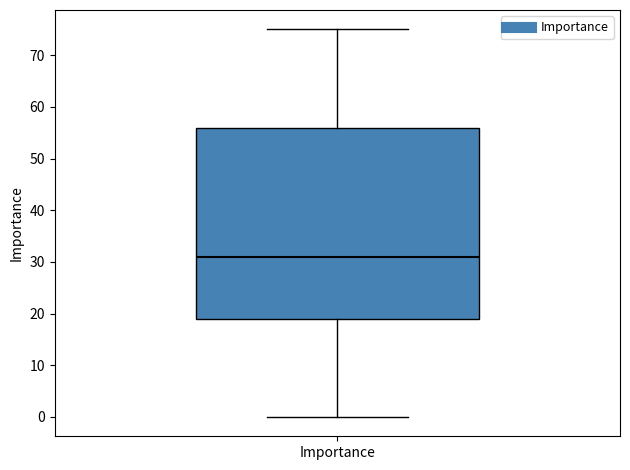

Read this box plot against the y-axis: the position of the median line, the range covered by the box, and the ends of both whiskers. The values are not printed on the chart, so give them approximately, as read against the axis.

median 31, box 19 to 56, whiskers 0 to 75